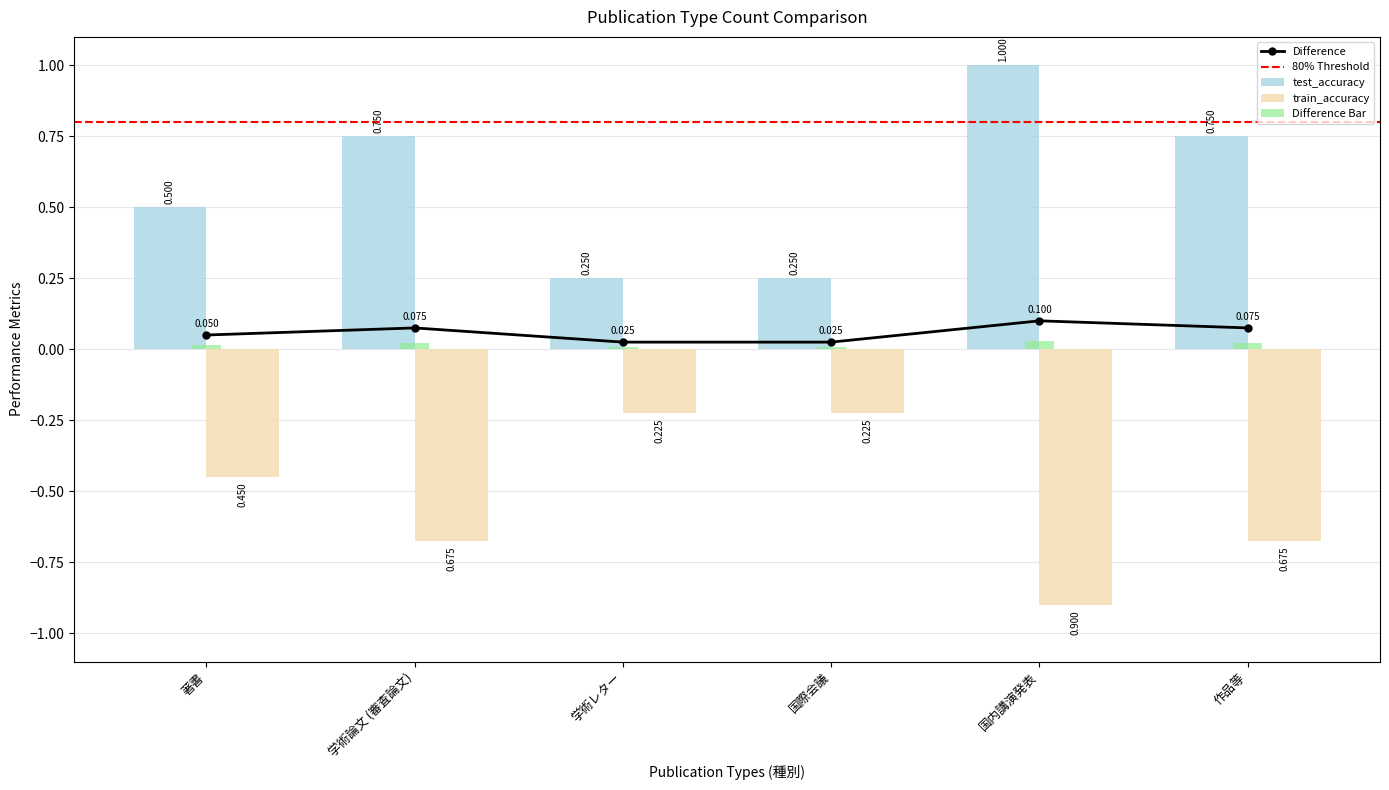

Is the value of test_accuracy at 国内講演発表 greater than the value of train_accuracy at 著書?

Yes